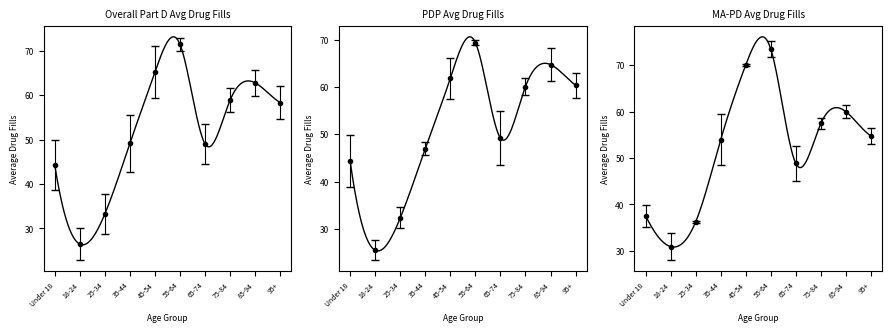

After their last crossing, which series has the higher values: Overall Part D Avg Drug Fills or MA-PD Avg Drug Fills?

Overall Part D Avg Drug Fills